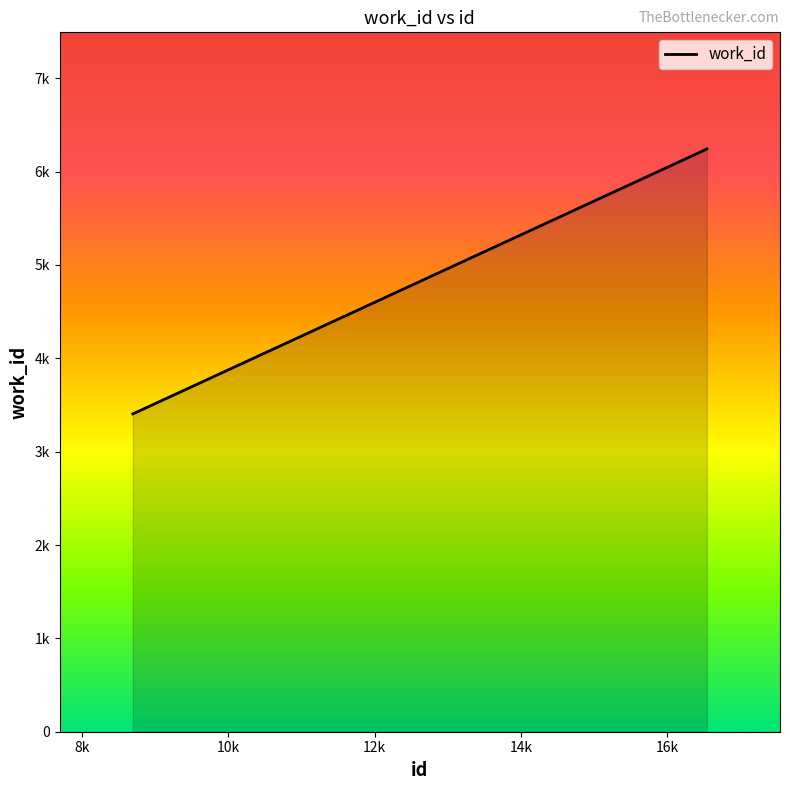

Reading right to left, transcribe all the data shown in this chart.

16541=6243	16515=6232	8692=3404